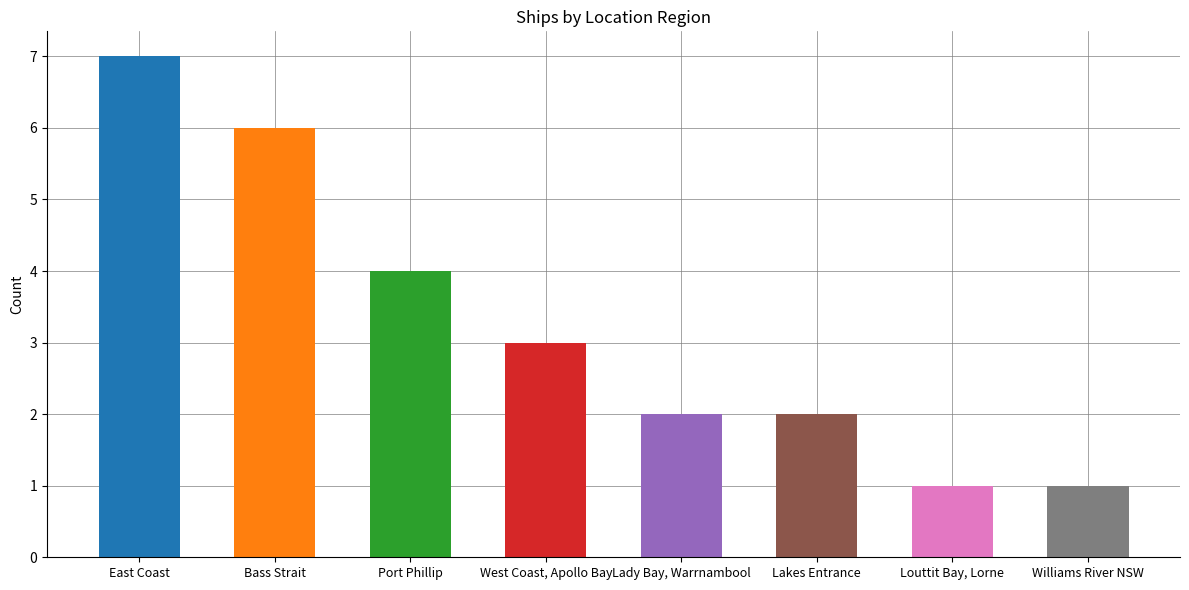

Approximately how many times larger is the value at Lady Bay, Warrnambool compared to Louttit Bay, Lorne?

2.0